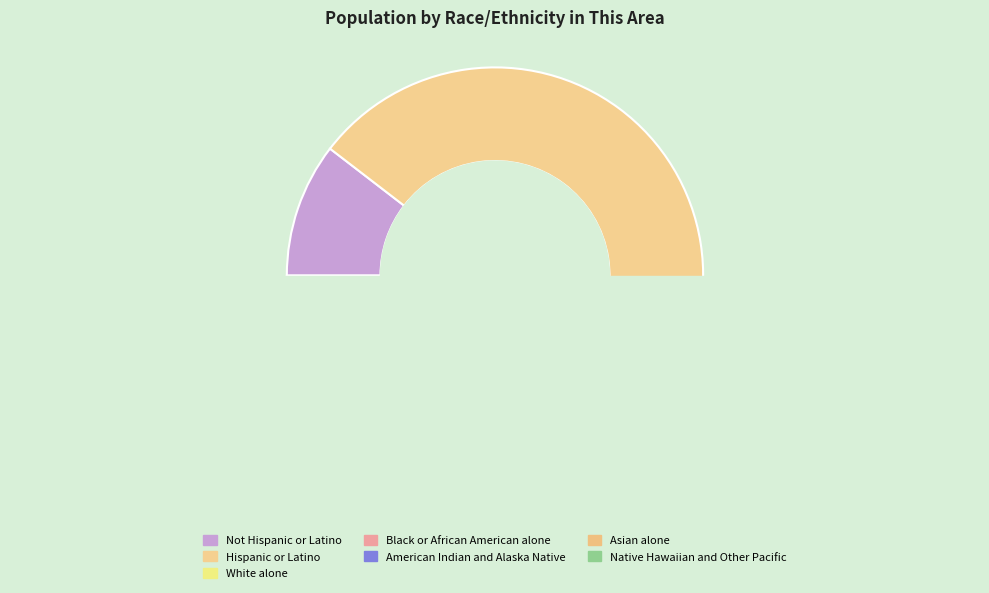

How many slices are in this pie chart?

7